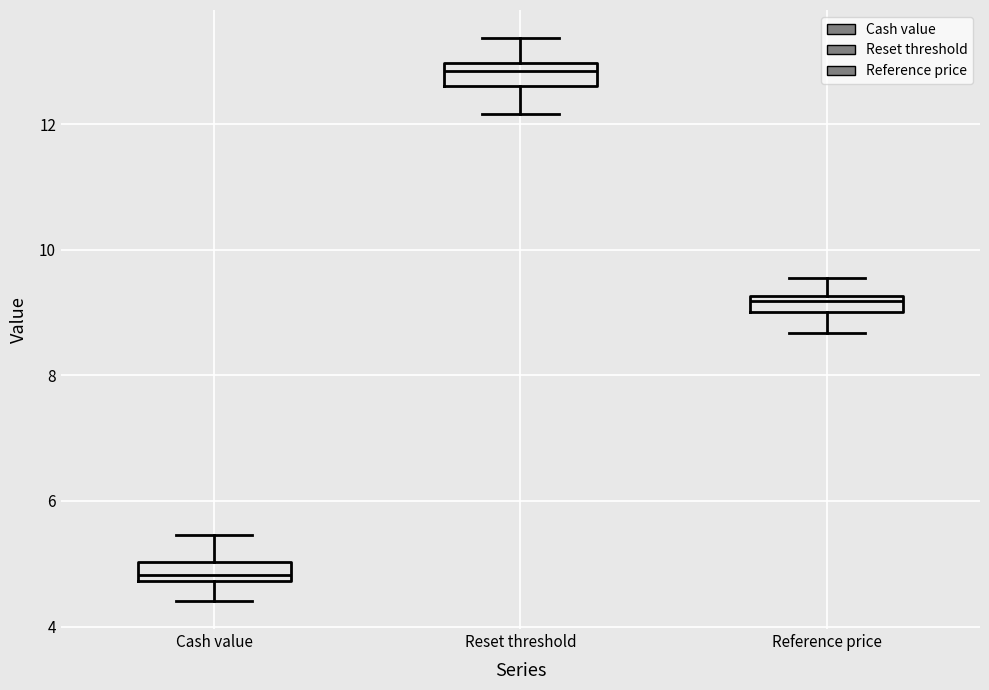

Which box's median line is the lowest?

Cash value